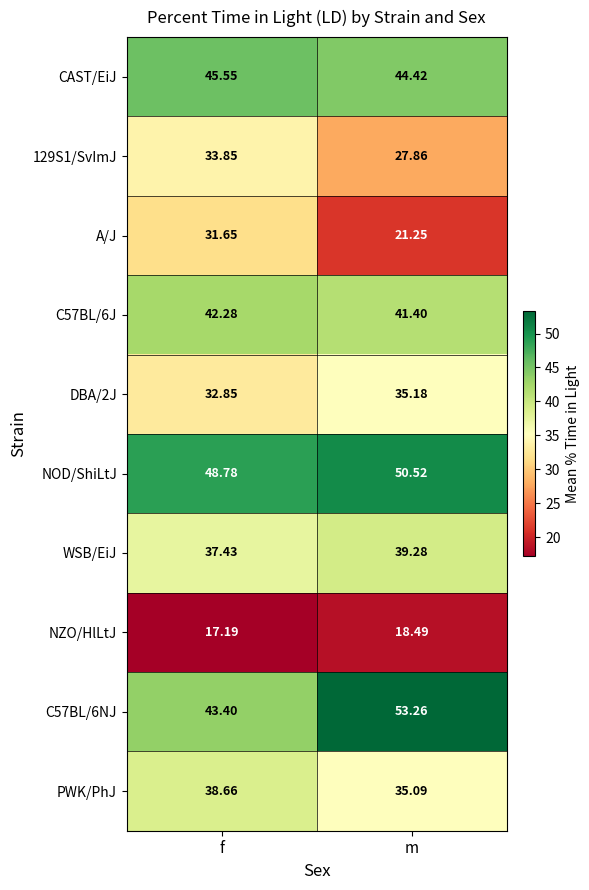

At which label does WSB/EiJ reach its peak?

m